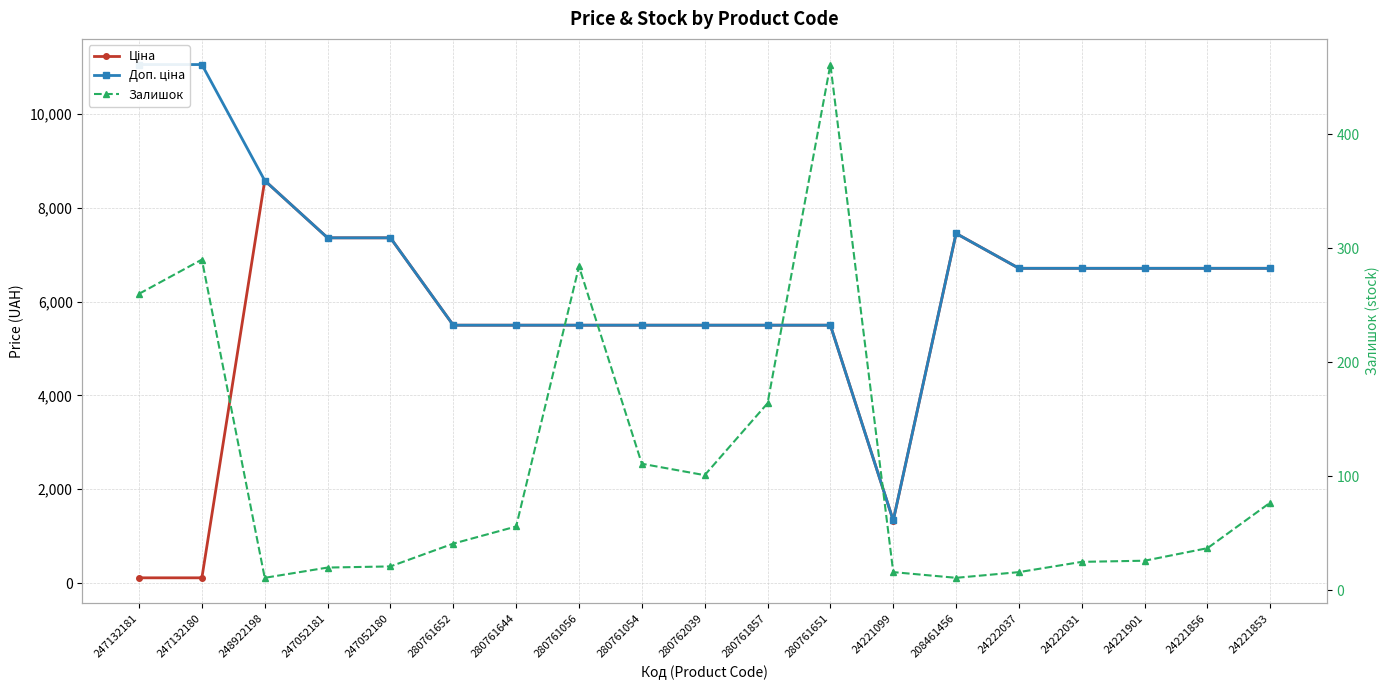

List the series in order of their overall mean, lowest first.

Залишок, Ціна, Доп. ціна